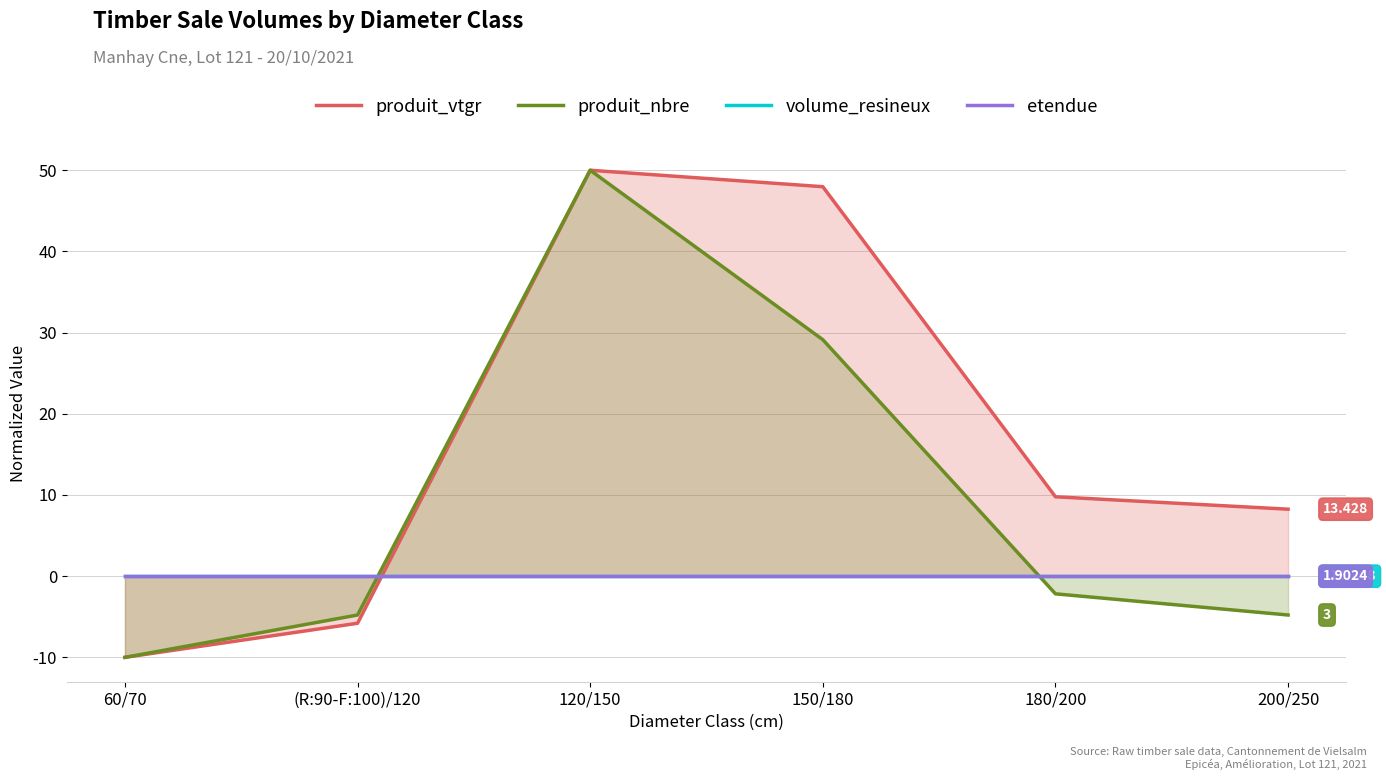

What are all the series names shown in the legend?

produit_vtgr, produit_nbre, volume_resineux, etendue